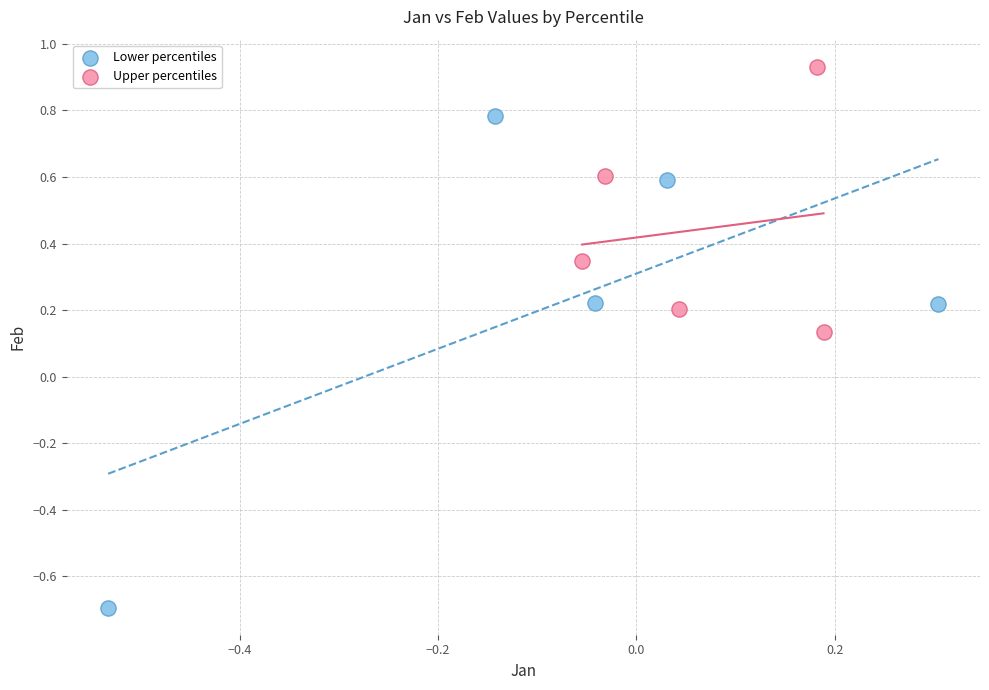

Which series reaches the maximum Y coordinate?

Upper percentiles